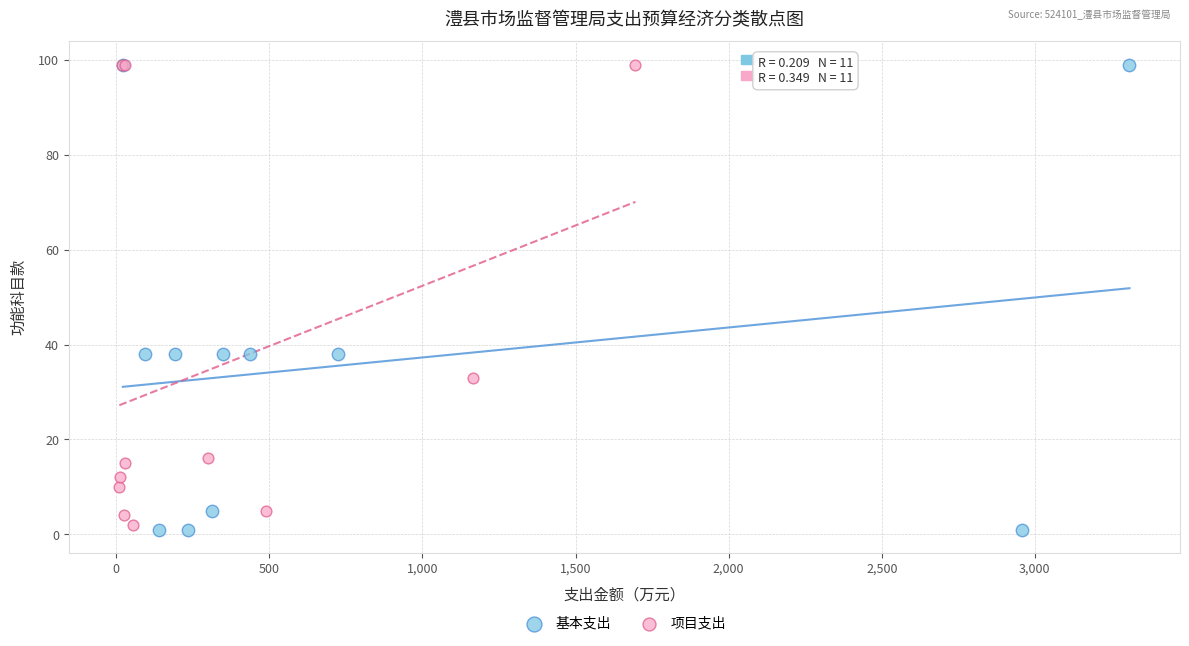

What are all the series names shown in the legend?

基本支出, 项目支出